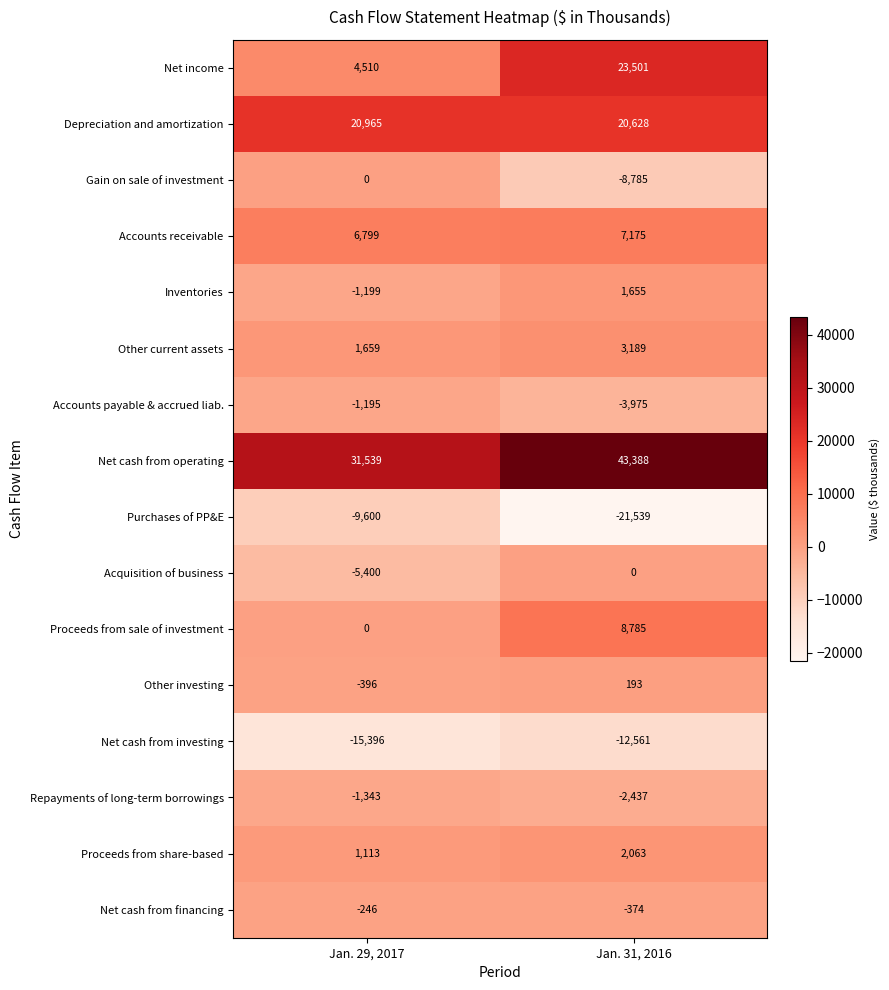

What is the total value across all series at Jan. 31, 2016?

60906